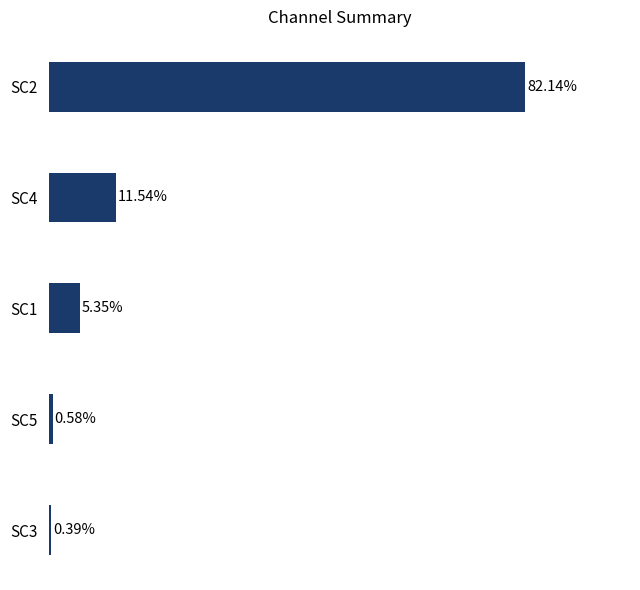

List the labels in order of value, largest first.

SC2, SC4, SC1, SC5, SC3